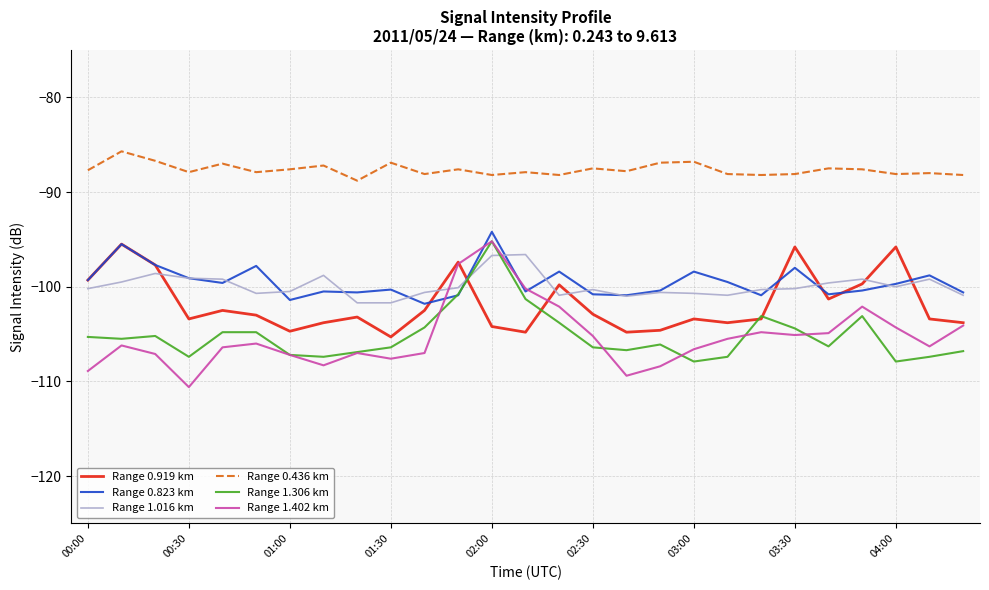

Which series has the largest total across all categories?

Range 0.436 km